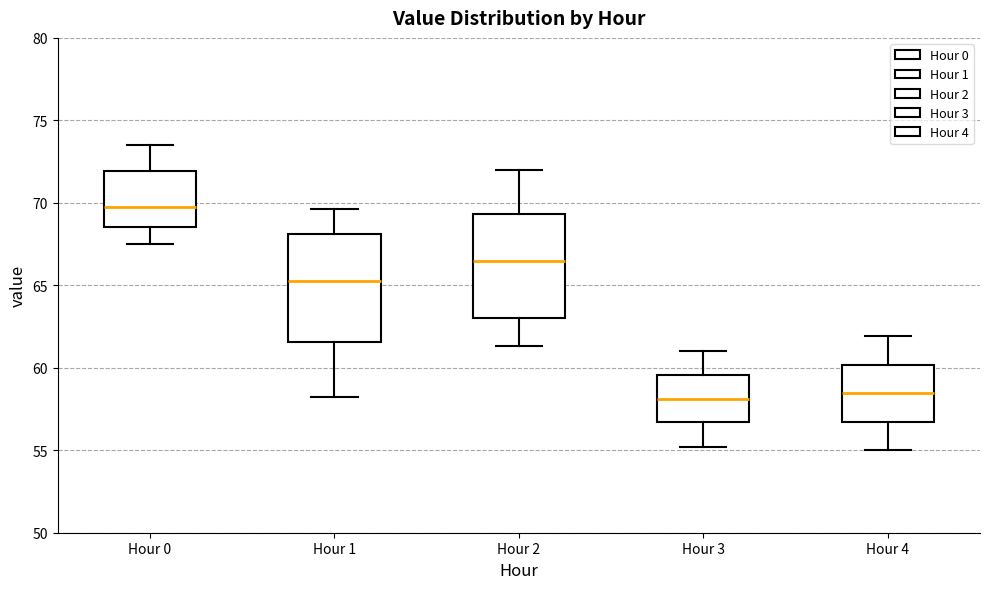

Which box's median line is the highest?

Hour 0